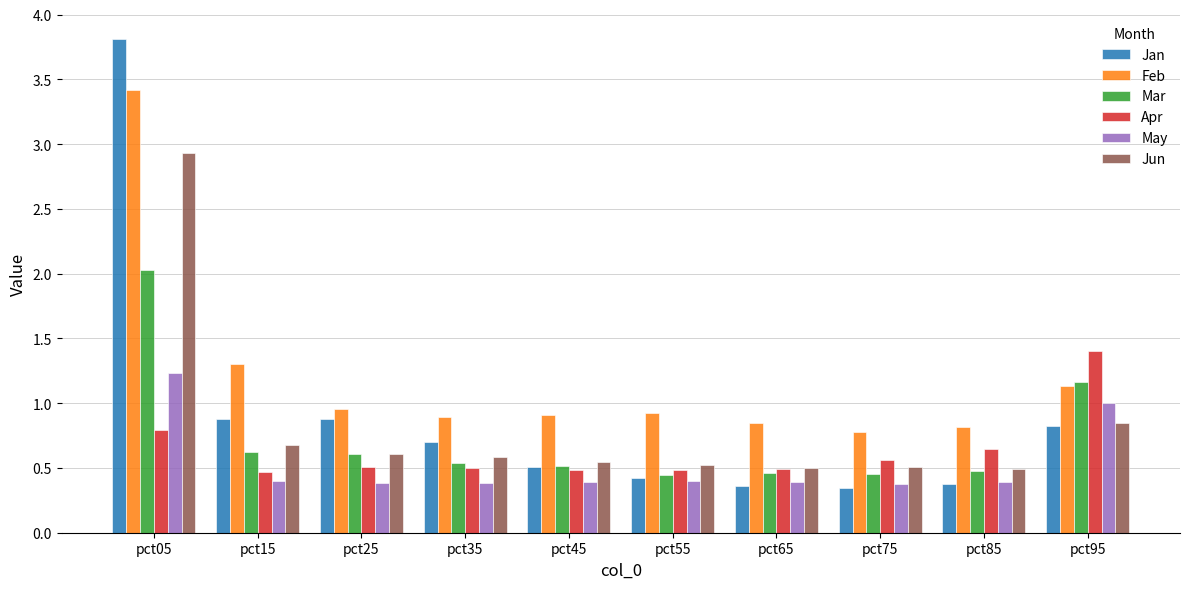

What is the highest value of the Mar series?

2.0